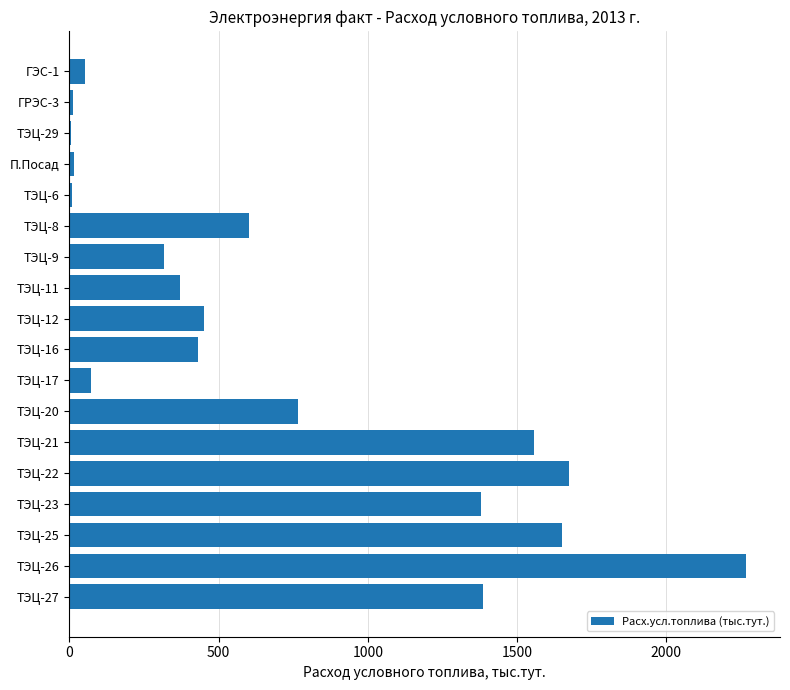

Which label corresponds to the largest value in the chart?

ТЭЦ-26